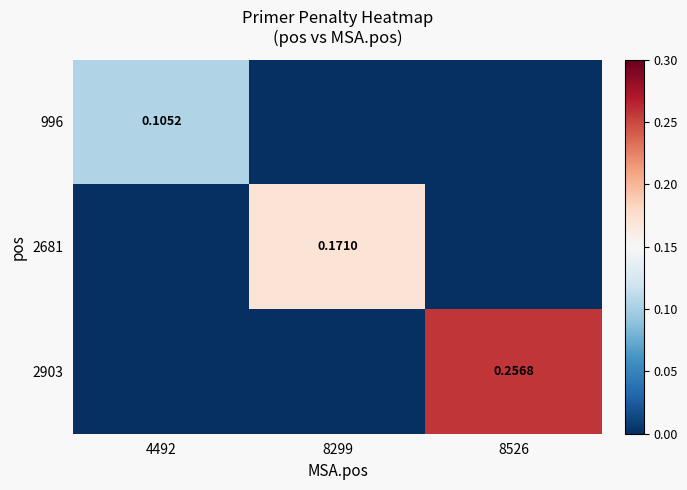

True or false: 2903 has a value of 0.3 at 8526.

True